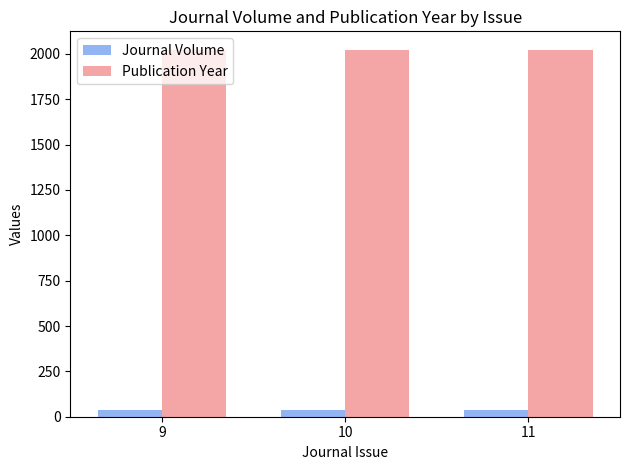

What is the minimum value shown in the chart?

35.0